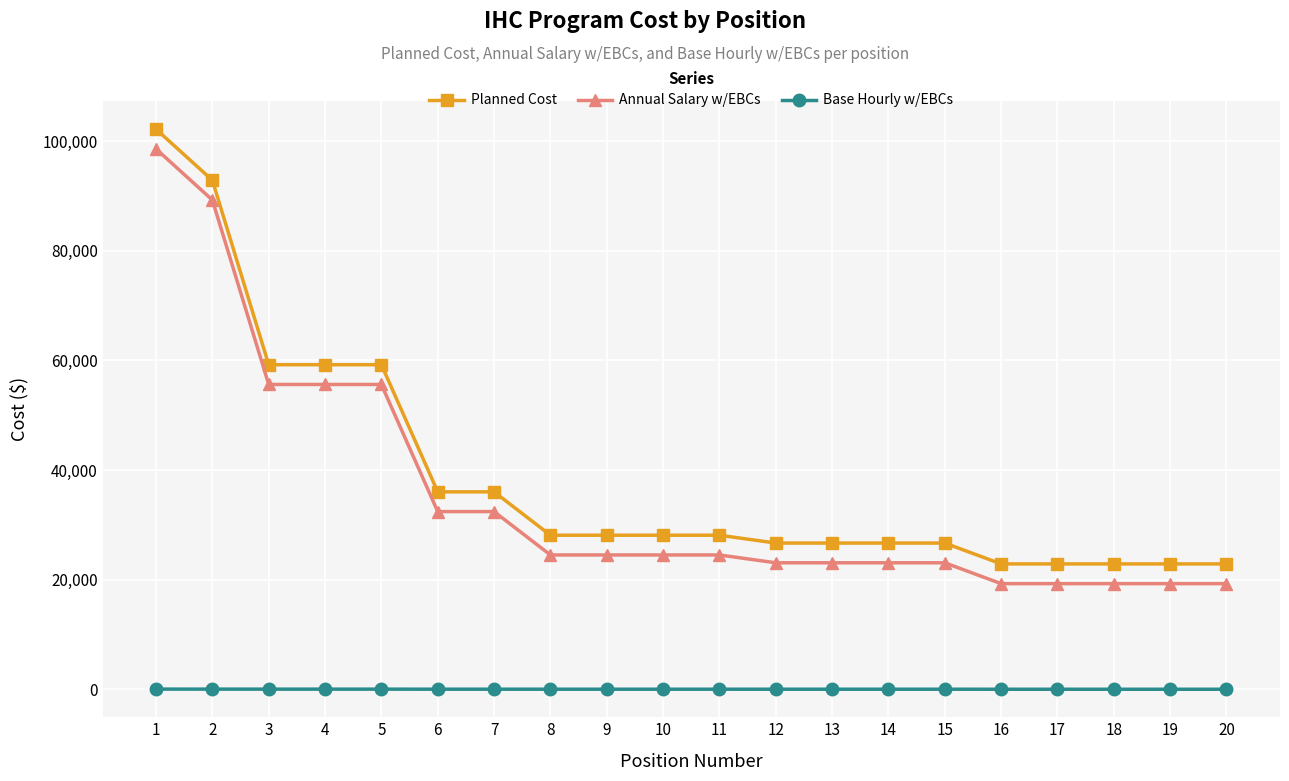

What is the difference between the second highest and second lowest values in the Planned Cost series?

69960.8